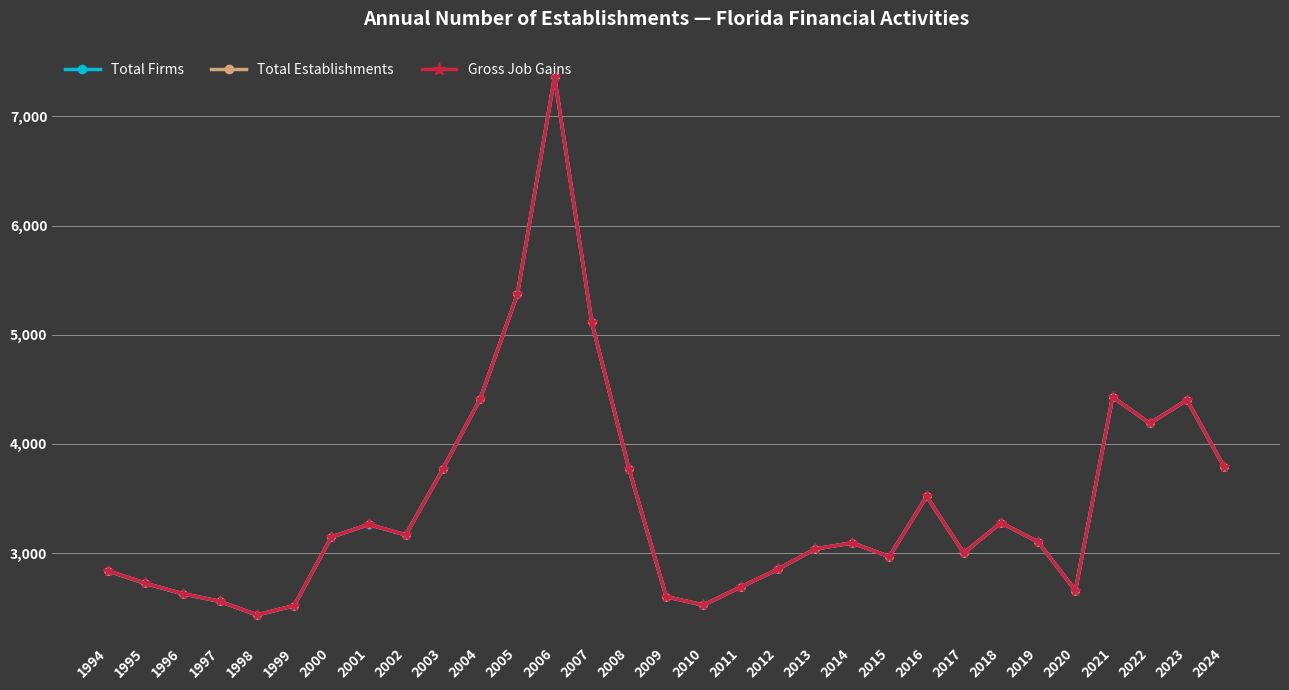

What is the sum of all Total Firms values?

107195